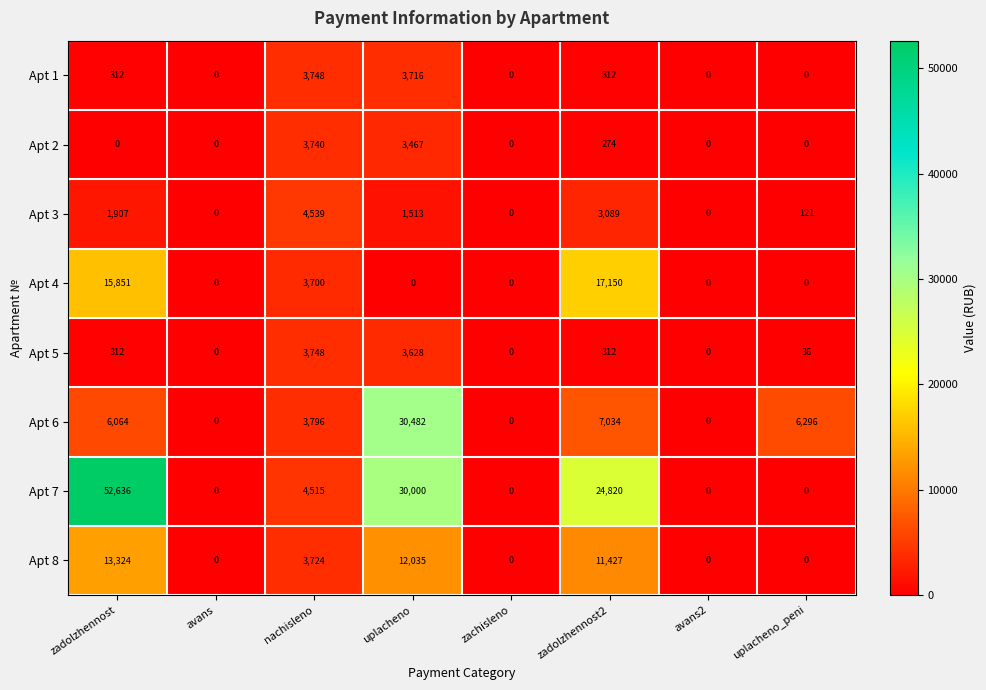

True or false: Apt 8 has a value of 0 at uplacheno_peni.

True